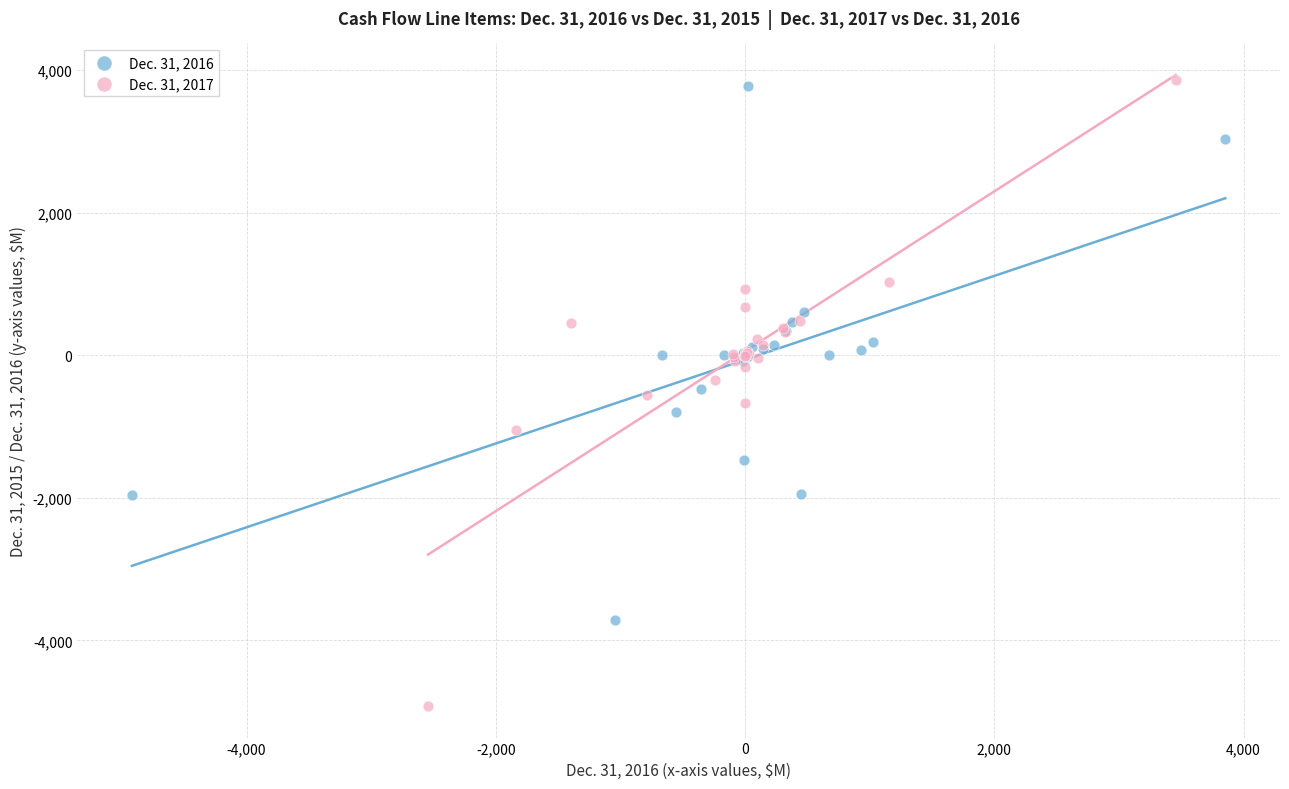

Which series has the widest spread of Y values?

Dec. 31, 2017